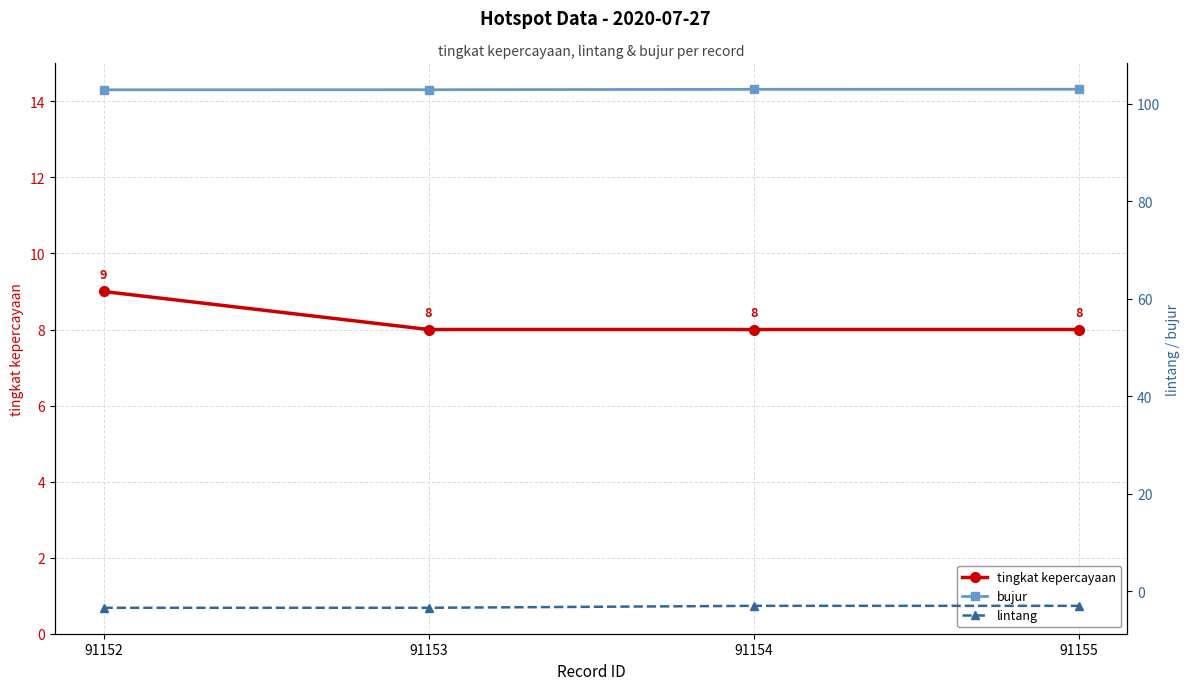

True or false: lintang and bujur intersect in this chart.

False